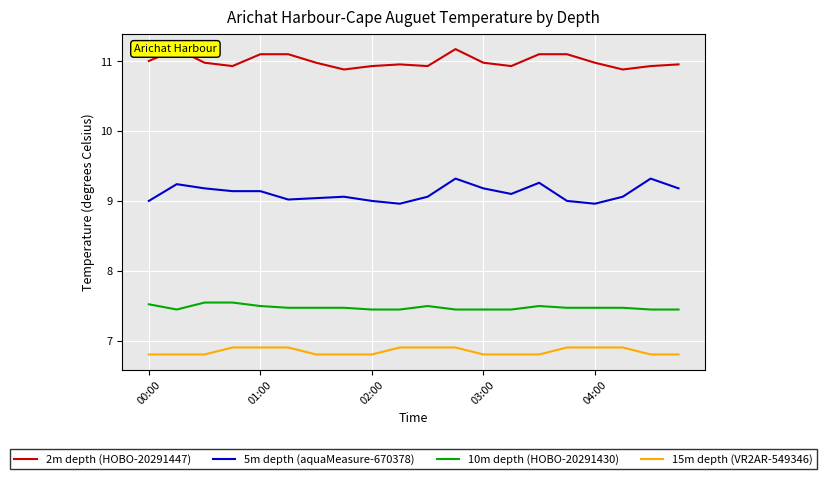

What is the highest value of the 10m depth (HOBO-20291430) series?

7.5